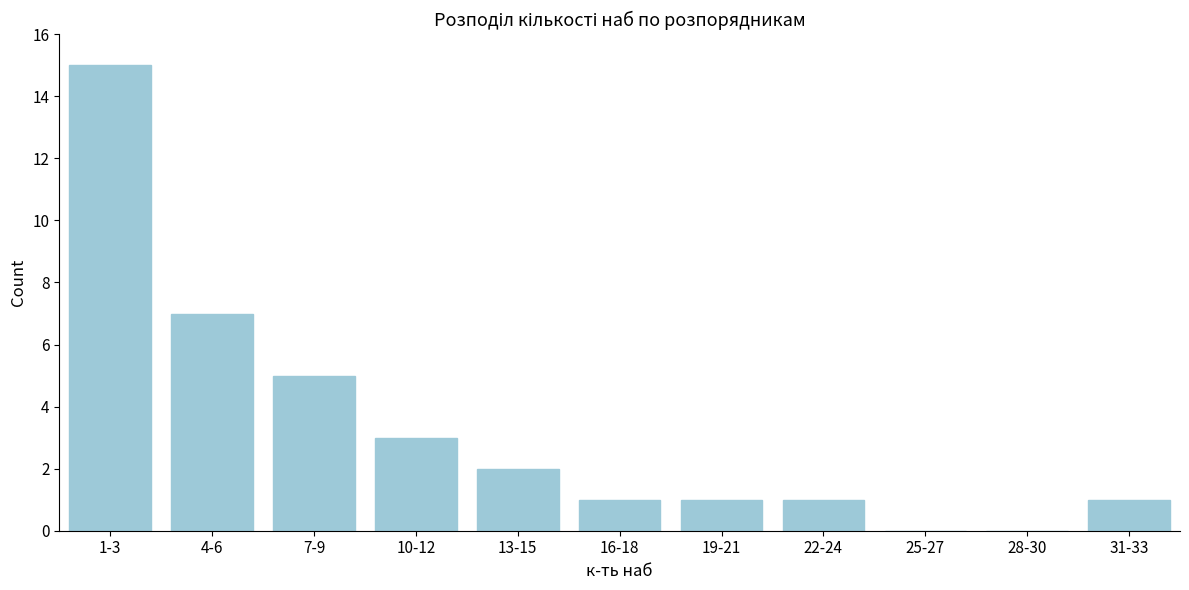

Reading left to right, list all the values displayed in this chart.

1-3=15	4-6=7	7-9=5	10-12=3	13-15=2	16-18=1	19-21=1	22-24=1	25-27=0	28-30=0	31-33=1